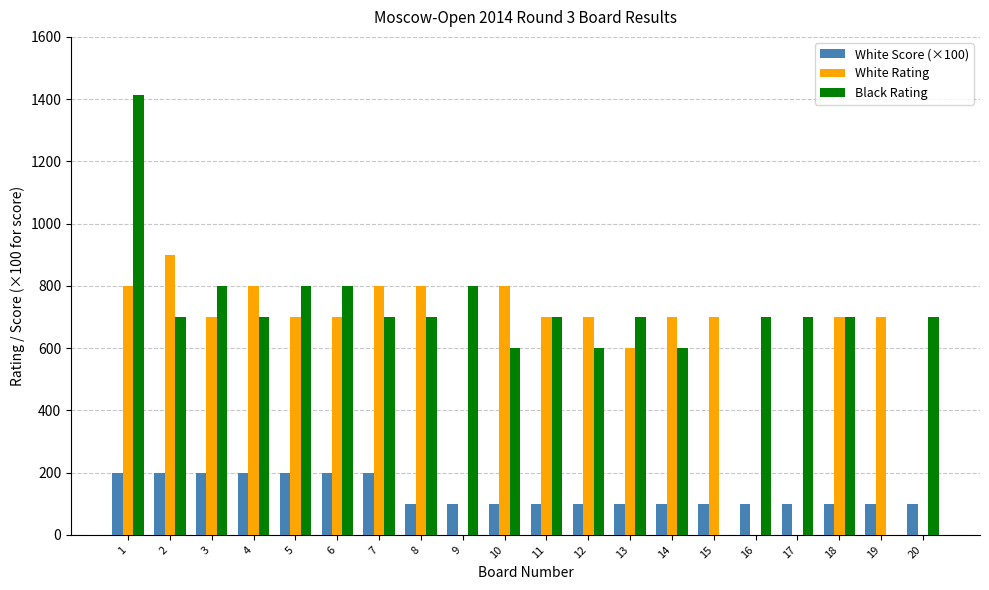

What is the maximum value shown in the chart?

1412